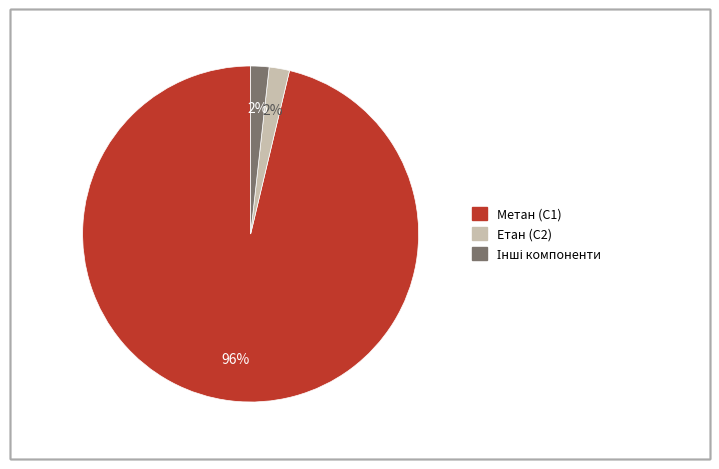

Is there a majority slice in this chart?

Yes